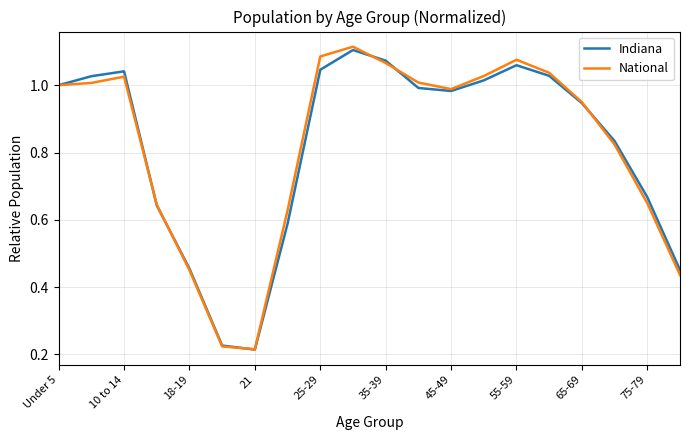

Which series has the largest range (max minus min)?

National